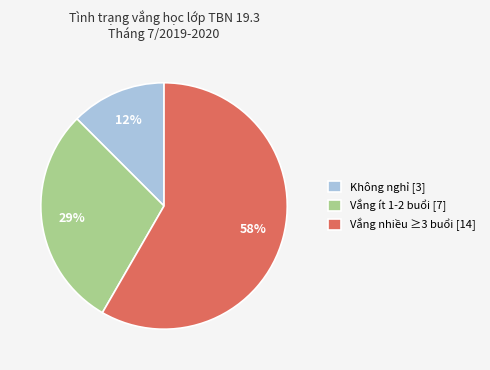

Which category has the smallest portion of the pie?

Không nghỉ [3]